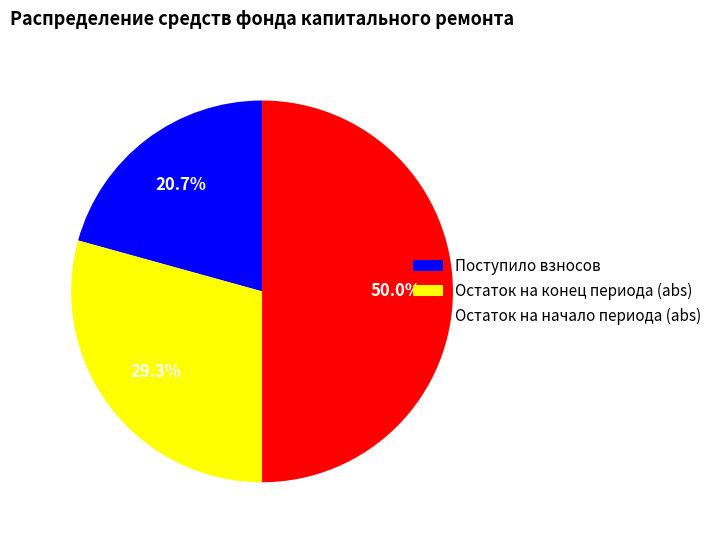

How much of the chart is everything except Поступило взносов?

79.3%